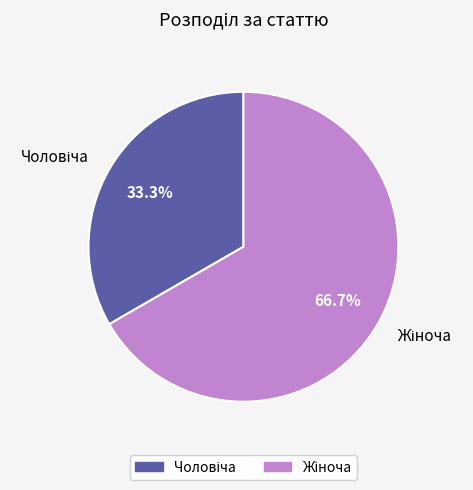

Is there a majority slice in this chart?

Yes